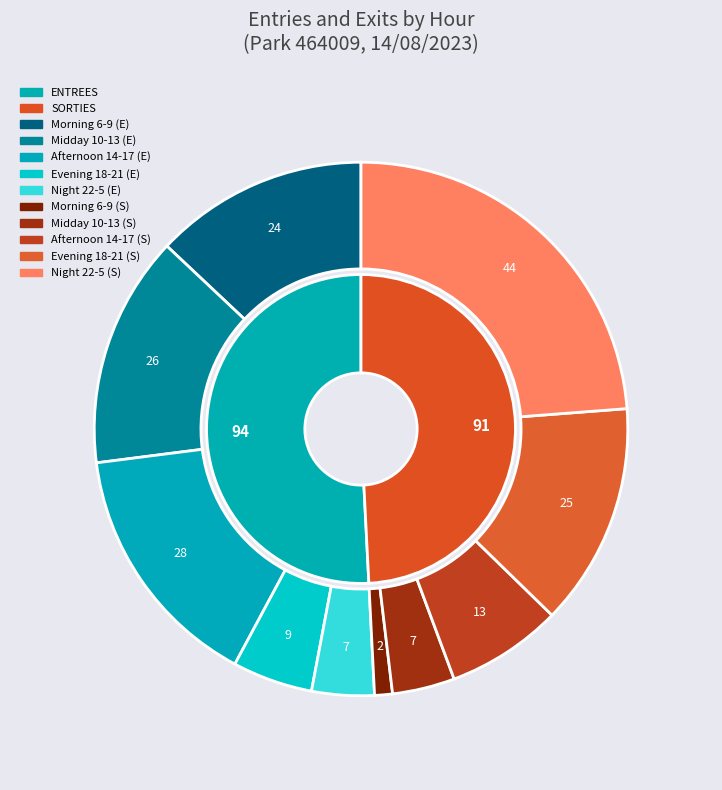

Is 10 the majority of the pie?

No